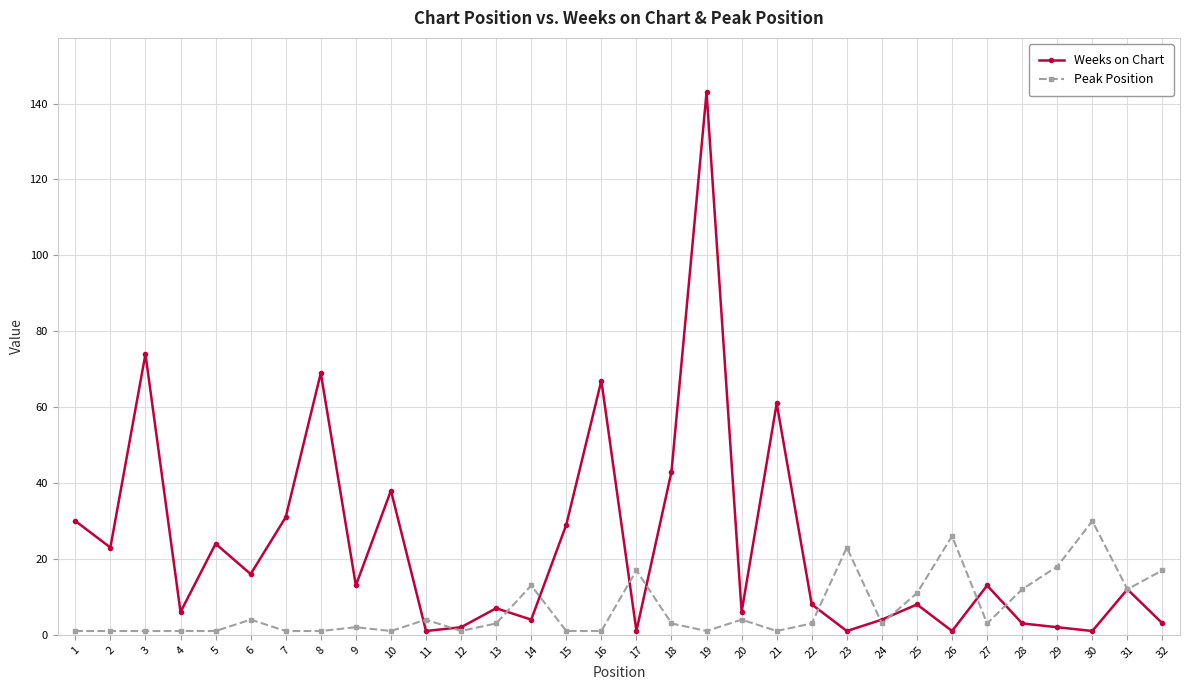

What are all the series names shown in the legend?

Weeks on Chart, Peak Position